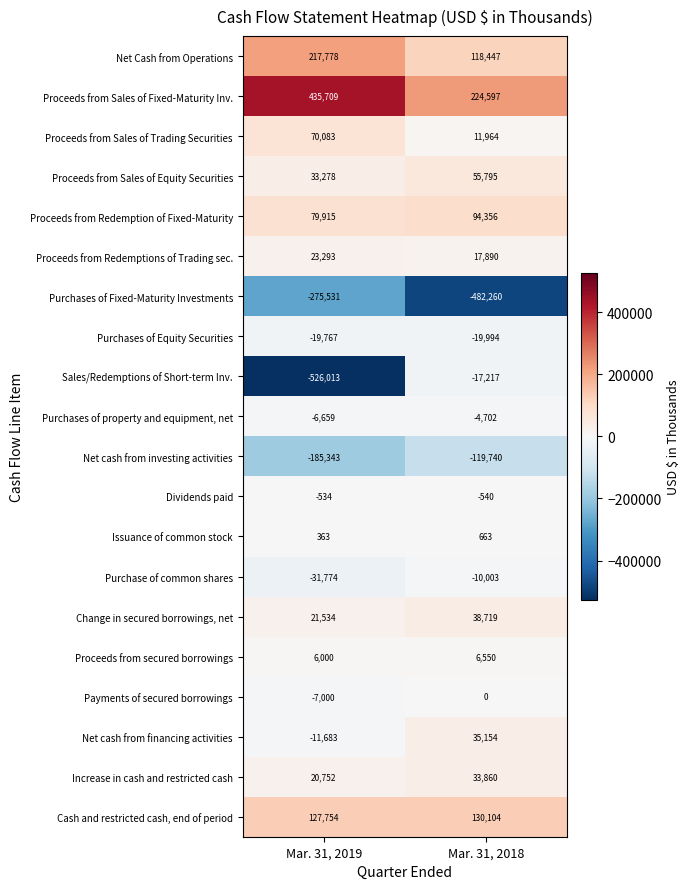

What is the difference between the Change in secured borrowings, net values at Mar. 31, 2019 and Mar. 31, 2018?

17185